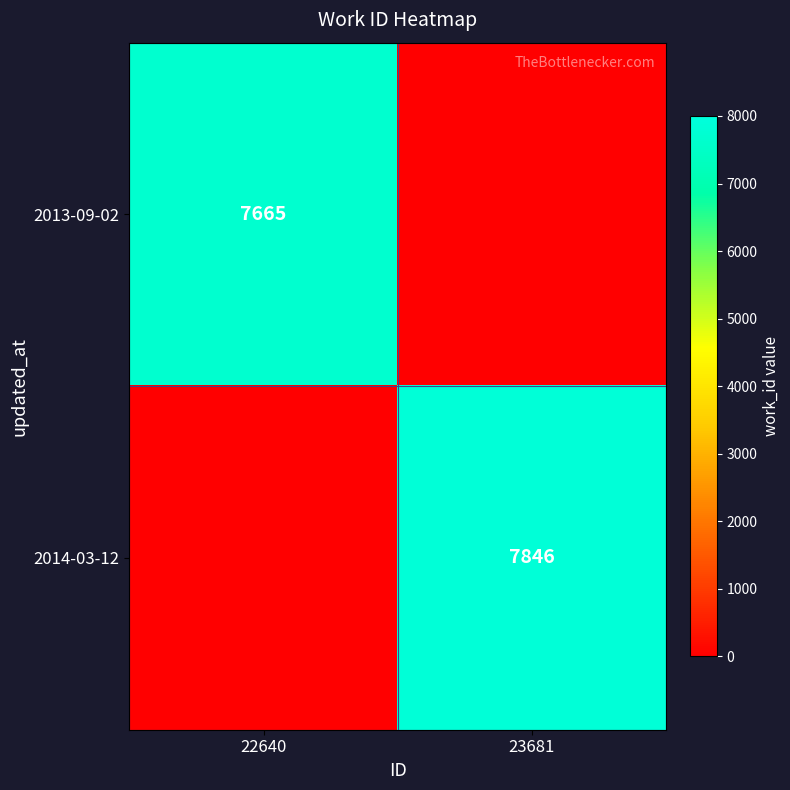

True or false: 2013-09-02 has a value of 3859 at 22640.

False